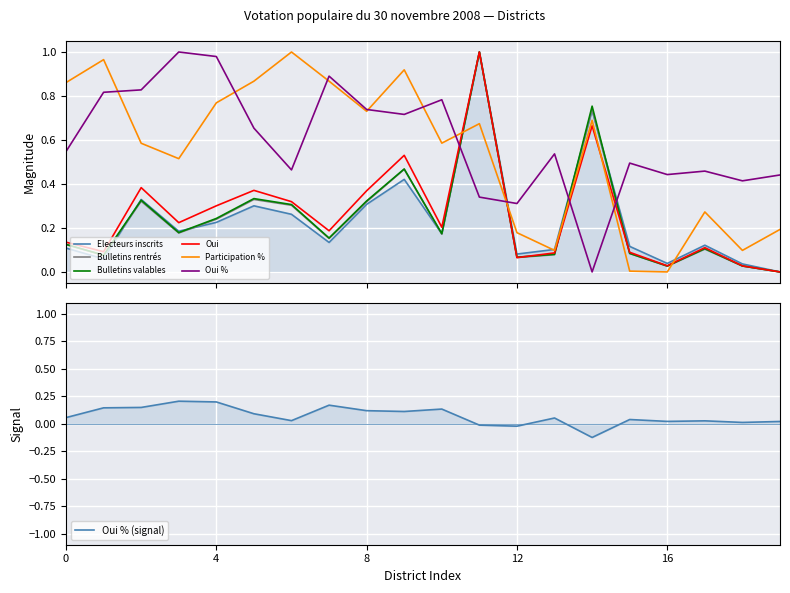

True or false: Bulletins rentrés and Oui cross at least once.

True